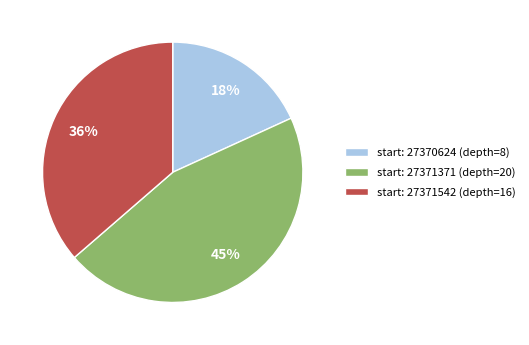

To the nearest percent, what is the average slice percentage?

33%